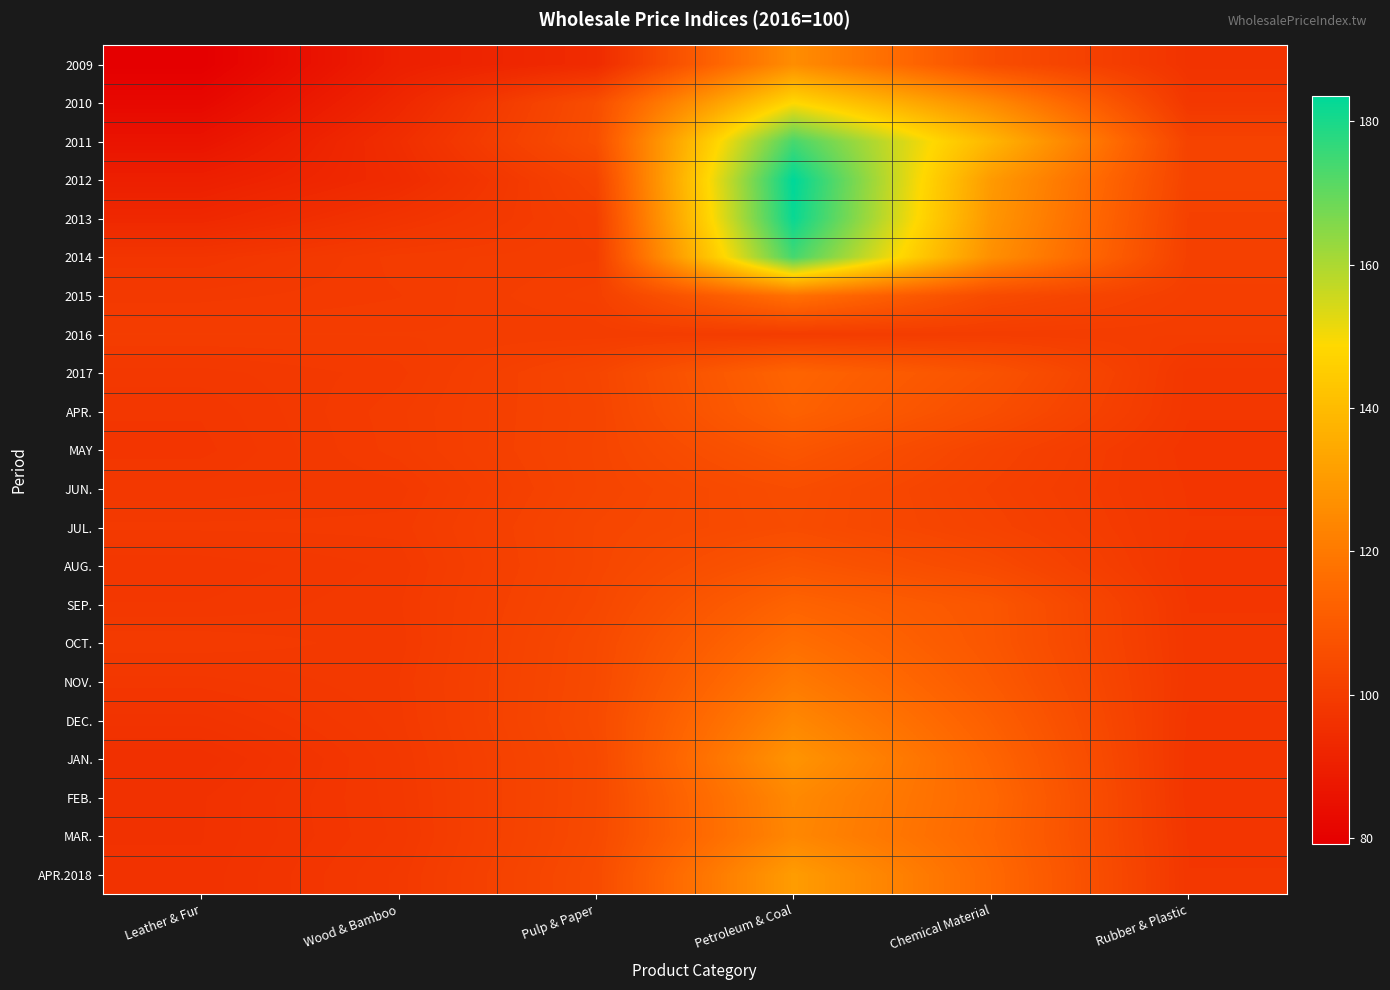

At which category is the sum across all series the highest?

Petroleum & Coal